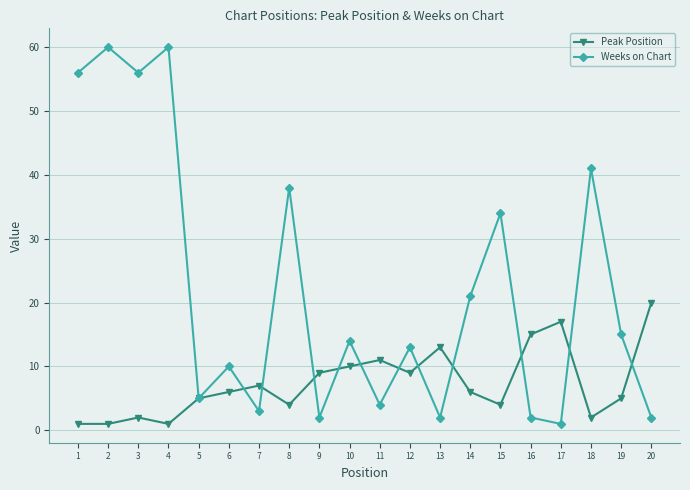

List the series in order of their peak value, lowest first.

Peak Position, Weeks on Chart